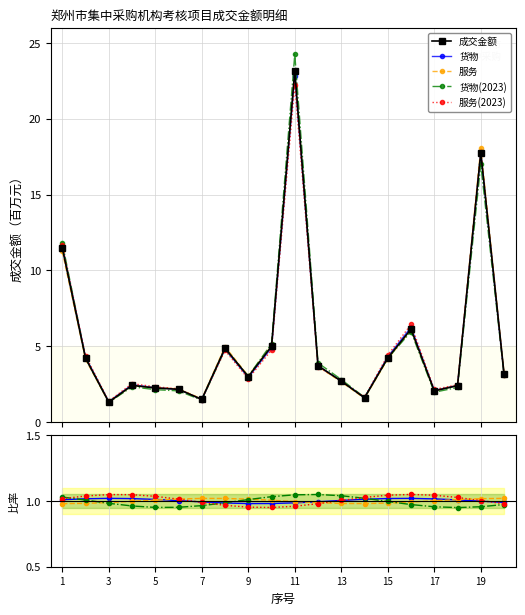

How many series are shown in this chart?

5